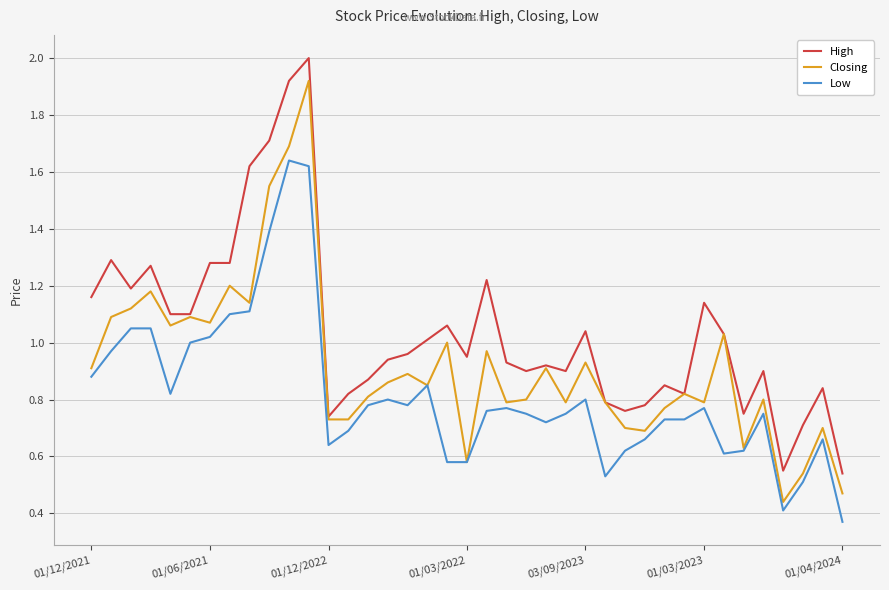

What is the highest value of the High series?

2.0